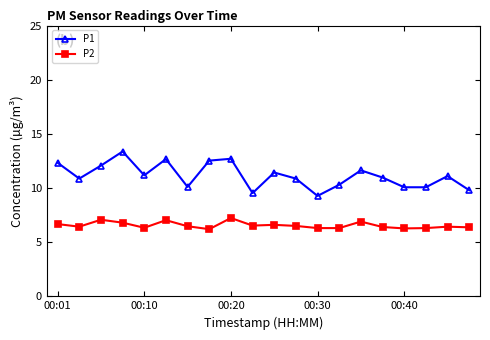

List the series in order of their peak value, highest first.

P1, P2